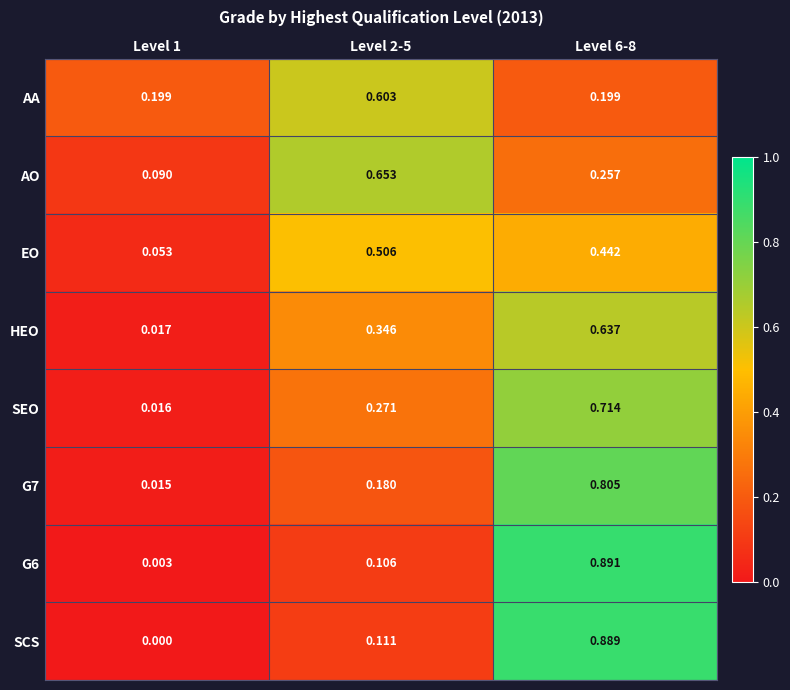

Between Level 1 and Level 2-5, which series saw the biggest shift?

AO